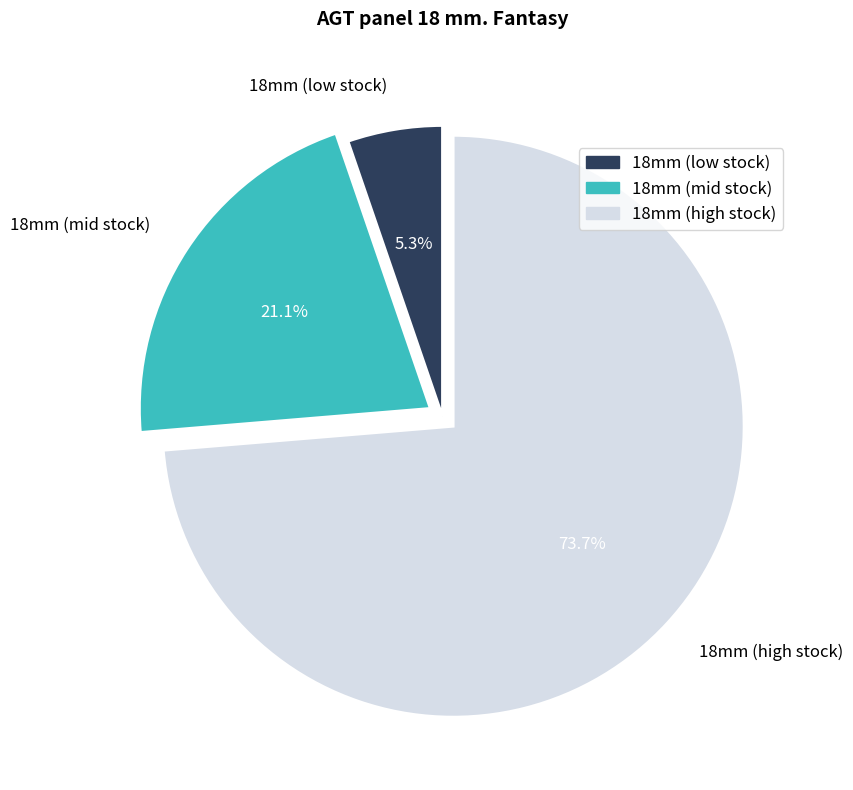

Is the sum of 18mm (mid stock) and 18mm (low stock) greater than half?

No